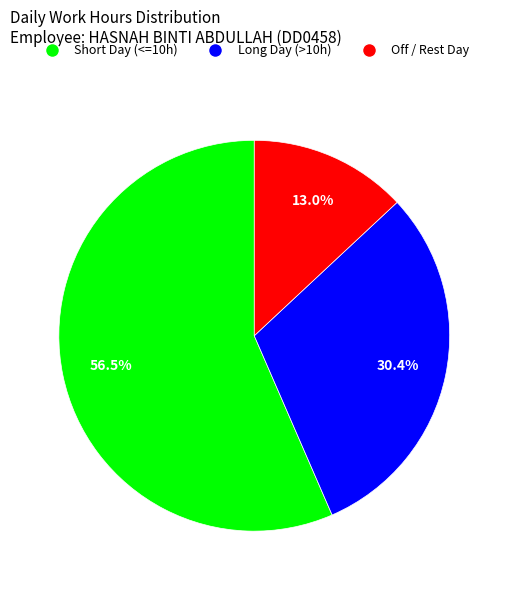

Is there a majority slice in this chart?

Yes